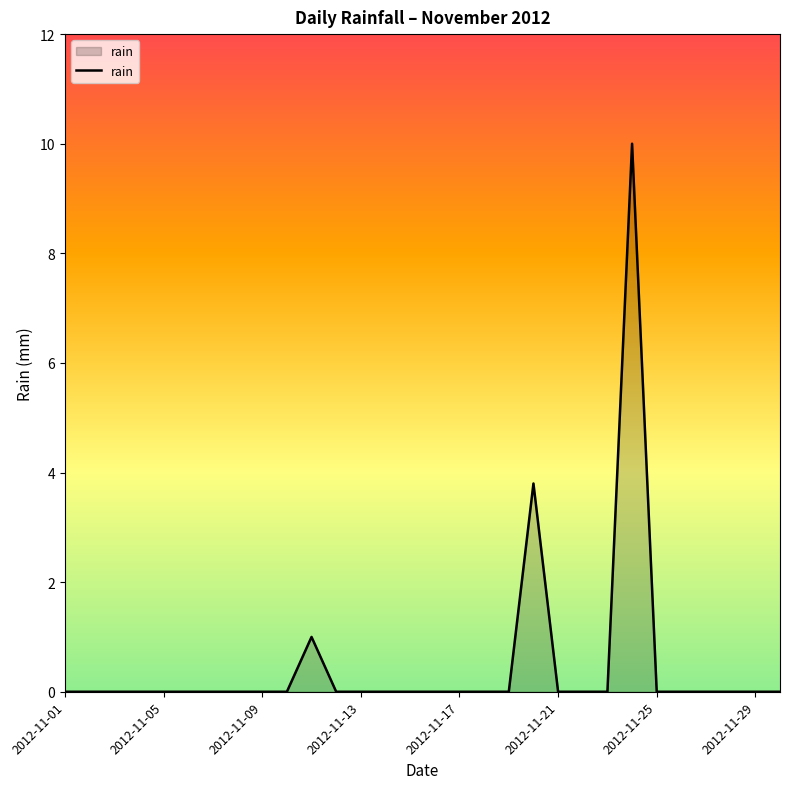

What is the greatest value displayed?

10.0